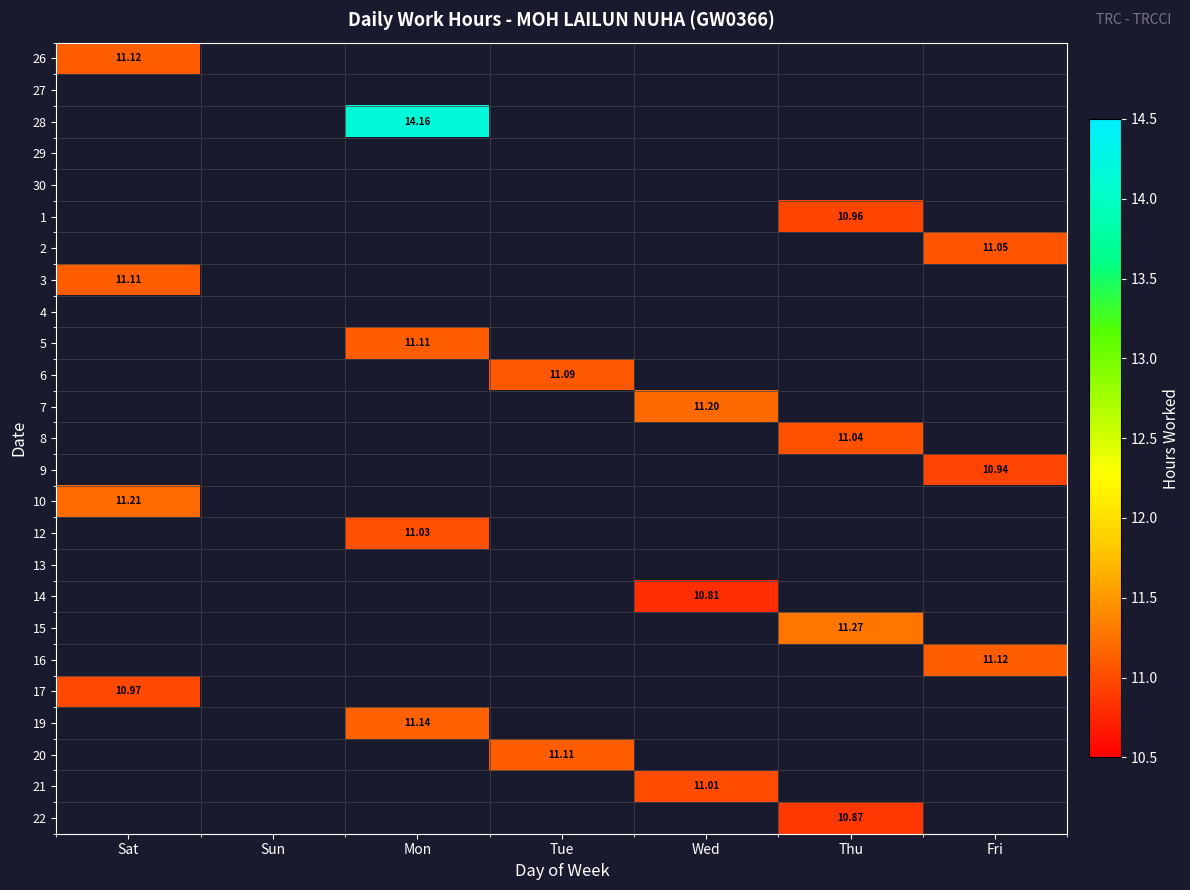

Is it true that 10 equals 5.7 at Wed?

False